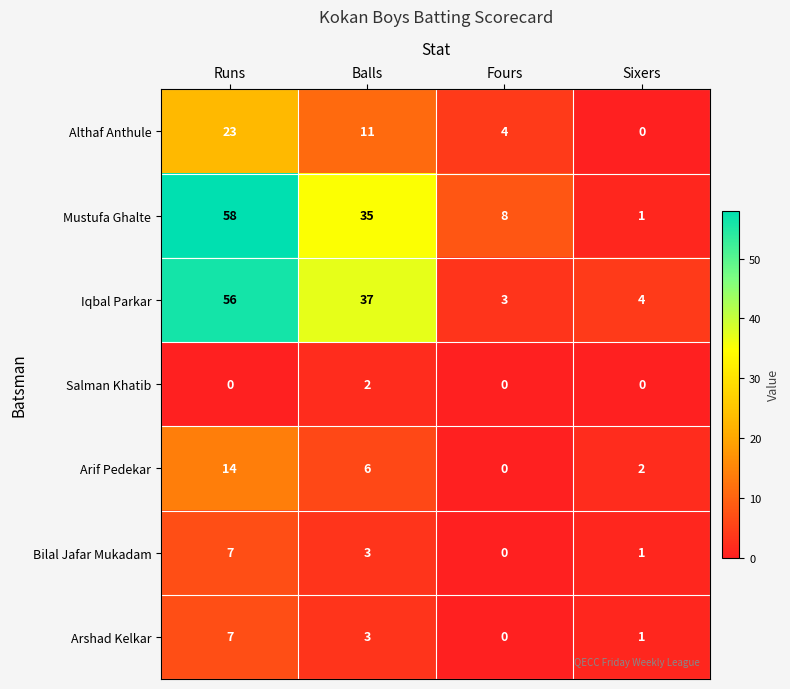

What is the difference between the maximum and minimum values in the Iqbal Parkar series?

53